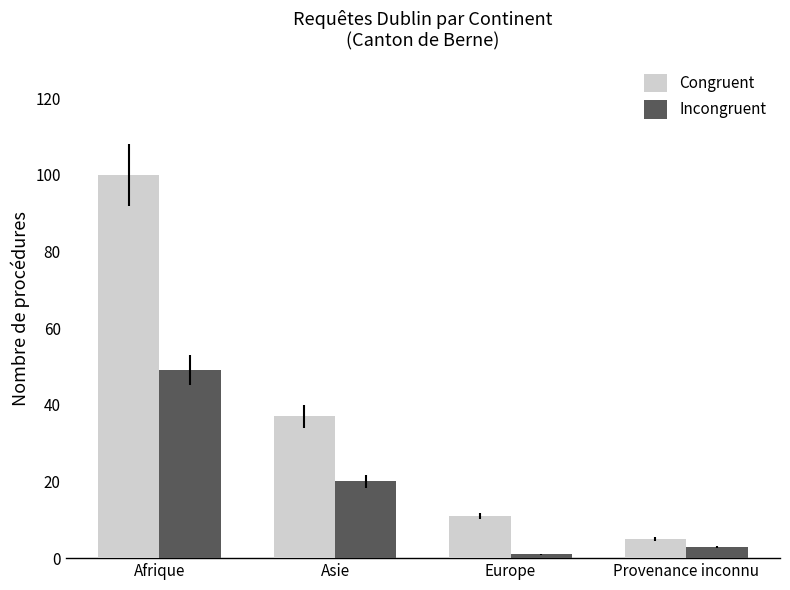

Are the bars grouped side by side (vs. stacked)?

Yes